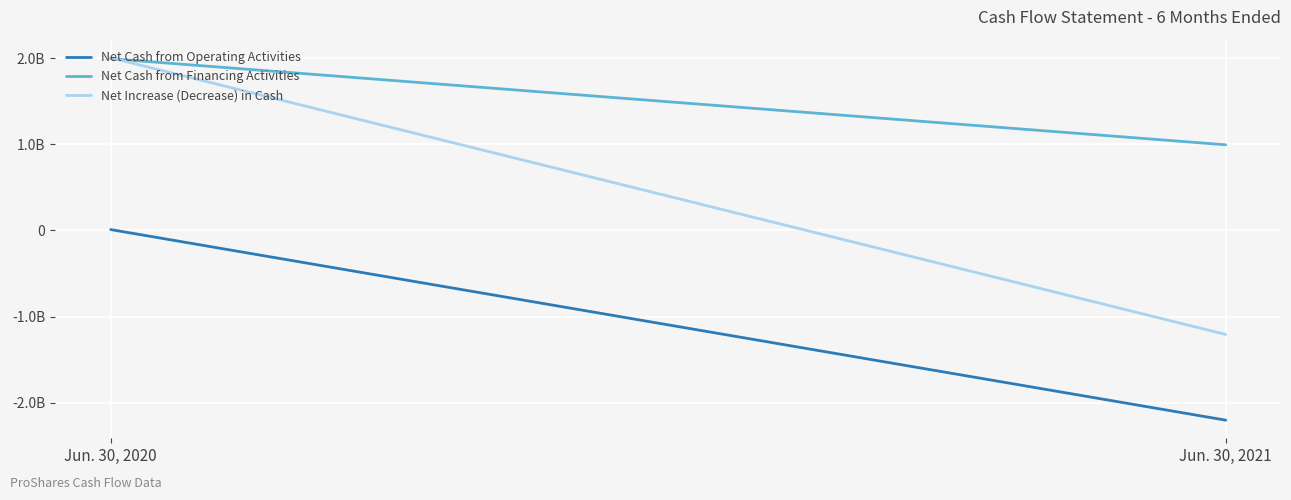

At which category is the sum across all series the highest?

Jun. 30, 2020